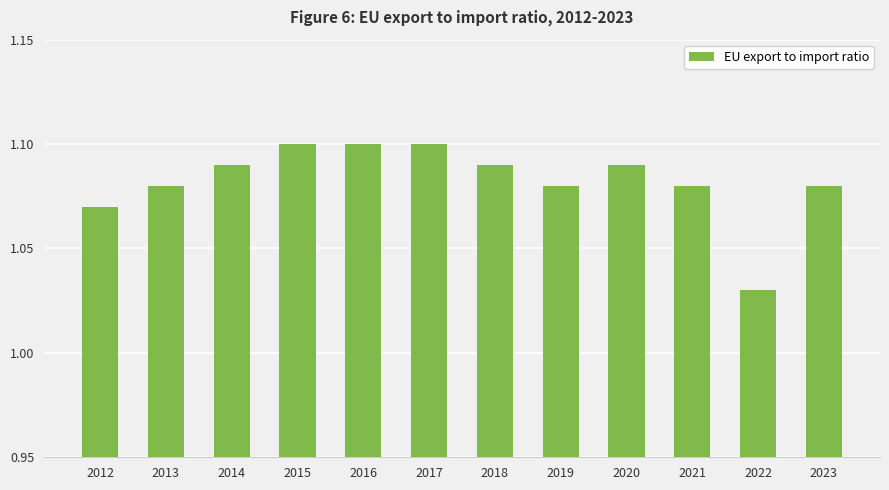

True or false: the data shows 0.5 at 2019.

False